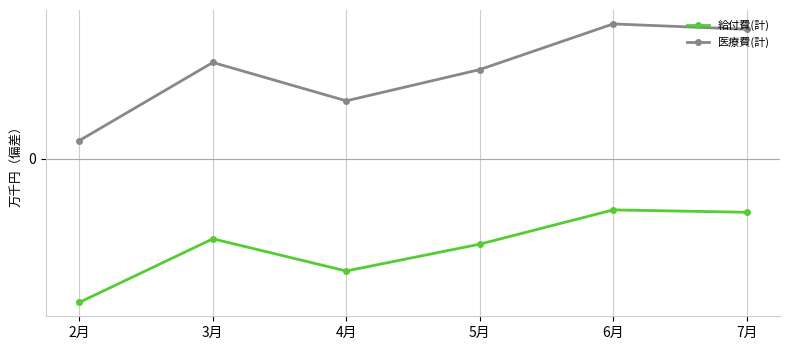

True or false: 医療費(計) and 給付費(計) cross at least once.

False